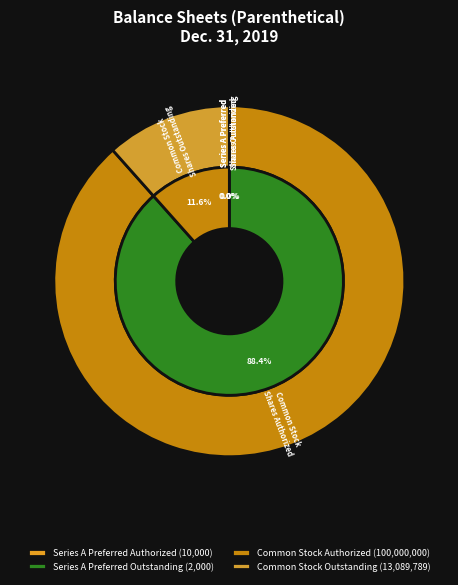

What is the majority slice?

Common Stock
Shares Authorized